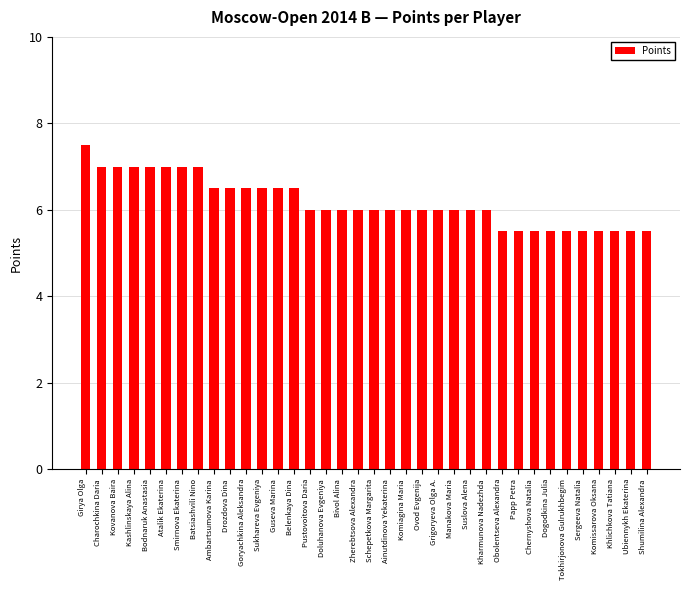

What is the value of the 16th bar from the left?

6.0